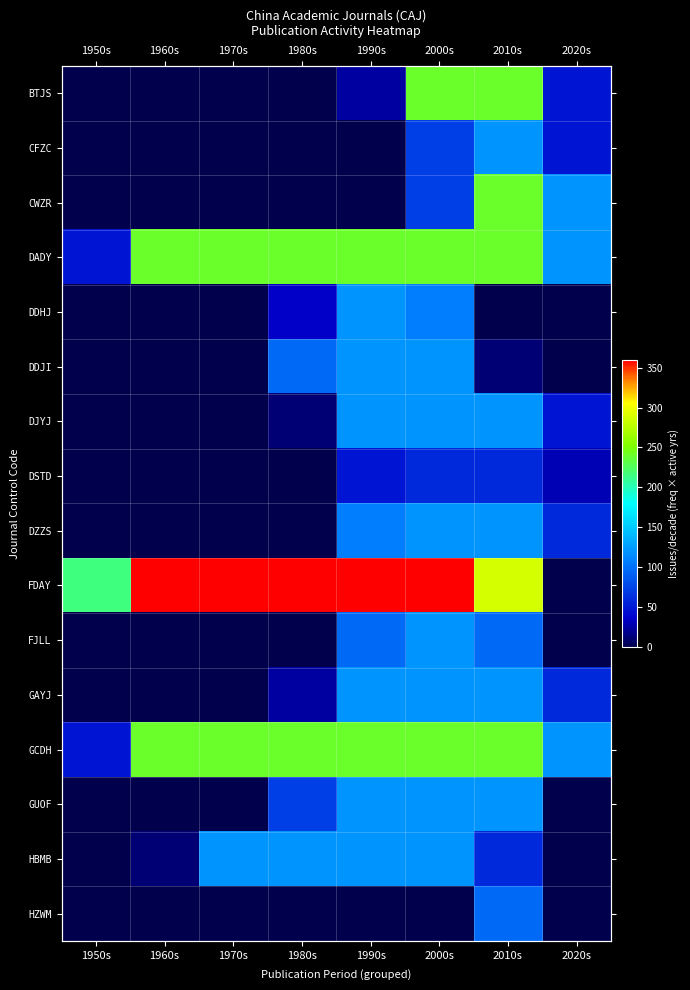

True or false: CWZR has a value of -125 at 1950s.

False